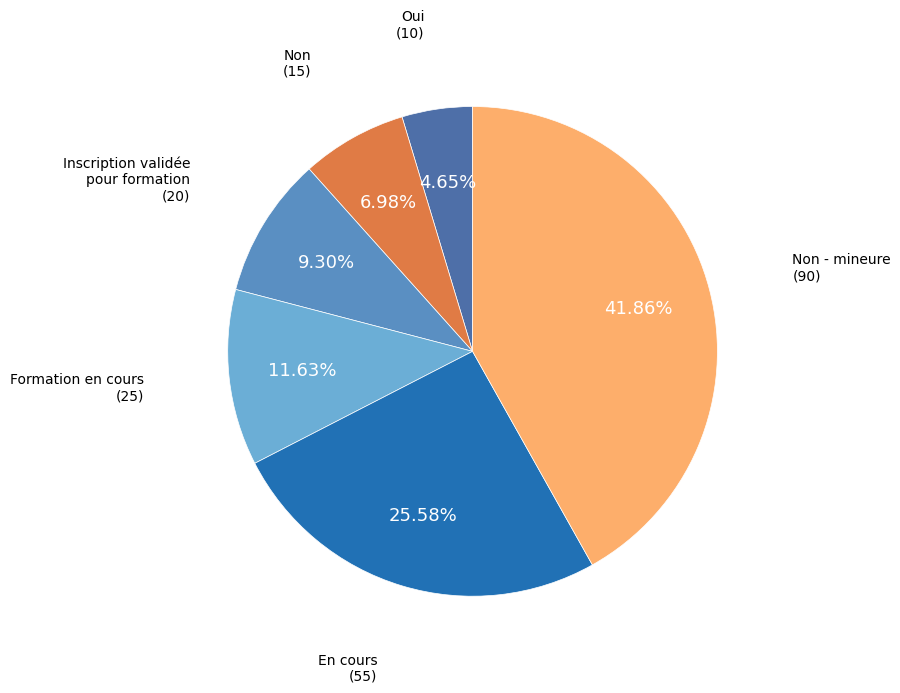

Is there any slice that represents more than half of the pie?

No